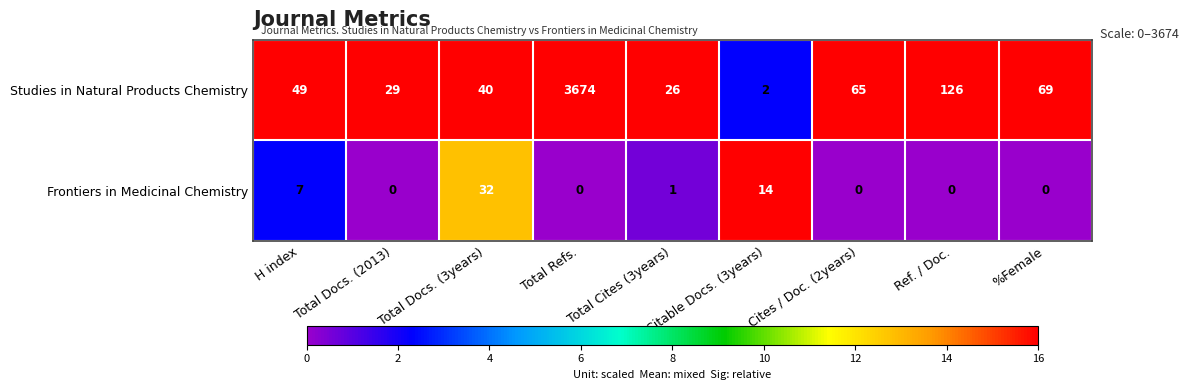

How many distinct data groups are displayed?

2